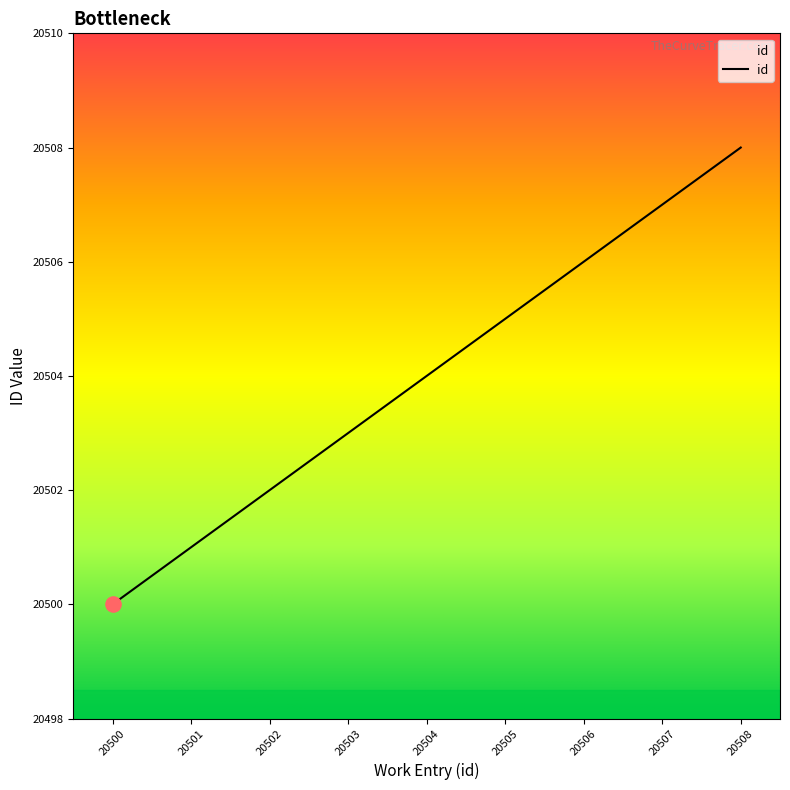

What is the change in value from 20503 to 20505?

+2